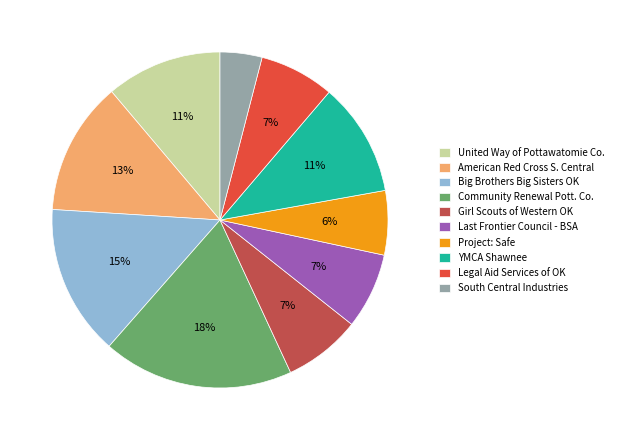

Which has a higher value, YMCA Shawnee or Girl Scouts of Western OK?

YMCA Shawnee